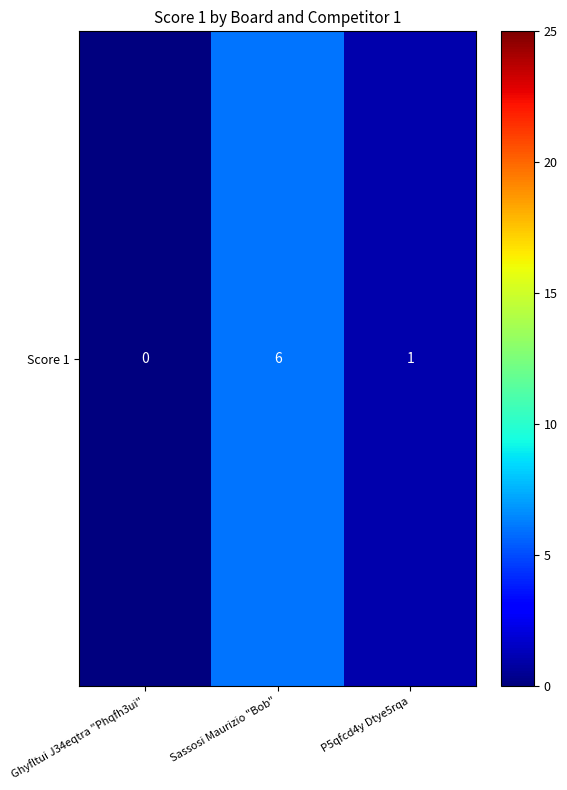

The chart shows a value of 0 at Ghyfltui J34eqtra "Phqfh3ui". True or false?

True